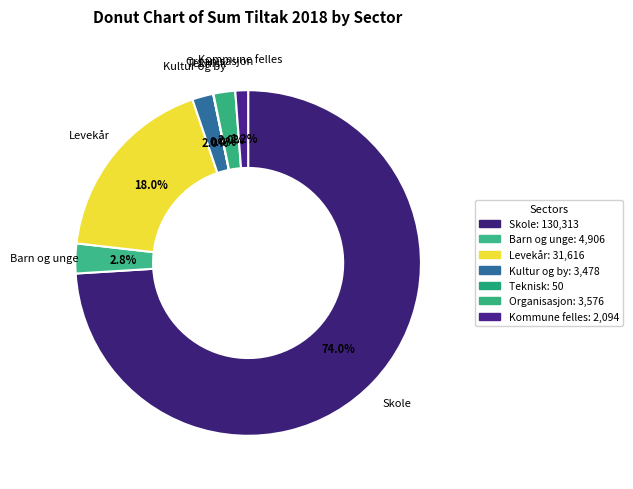

Is there any slice that represents more than half of the pie?

Yes